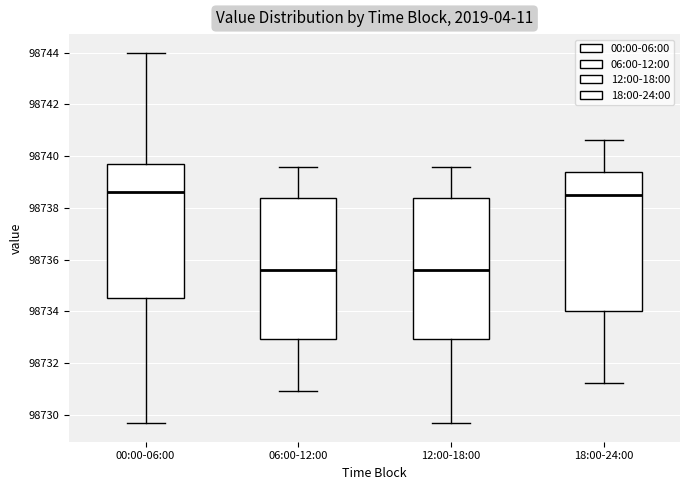

Where is the upper edge of the box for 18:00-24:00 on the y-axis? The values are not printed on the chart, so give them approximately, as read against the axis.

98739.4